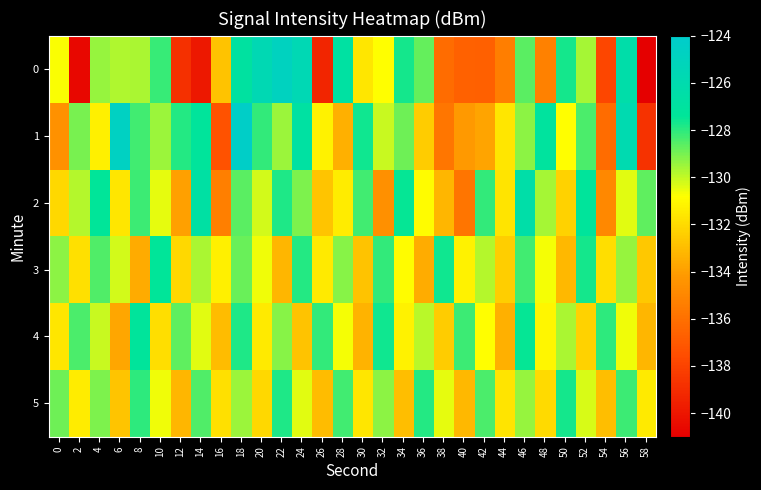

At 44, list the series in order from smallest to largest.

0, 4, 3, 2, 5, 1